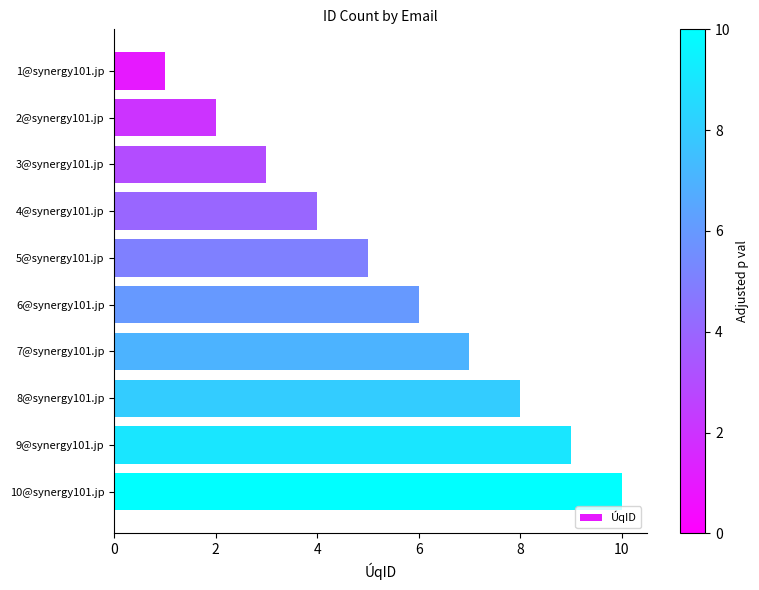

What is the average value?

6